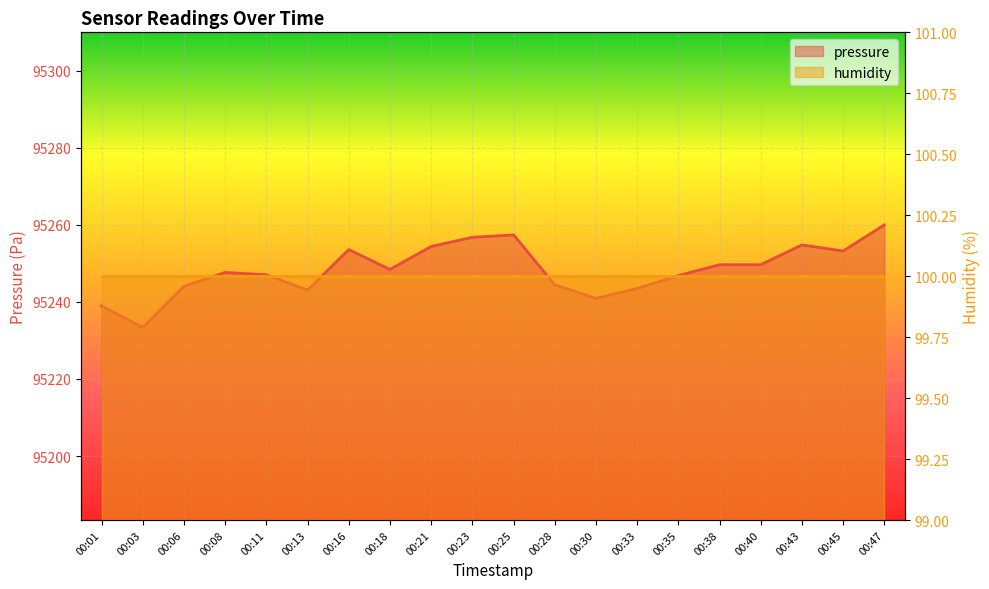

Reading left to right, extract all data points from this chart.

95238.9	95233.4	95244.1	95247.7	95247.1	95243.1	95253.6	95248.4	95254.4	95256.8	95257.4	95244.5	95240.9	95243.5	95246.8	95249.7	95249.7	95254.8	95253.2	95260.0